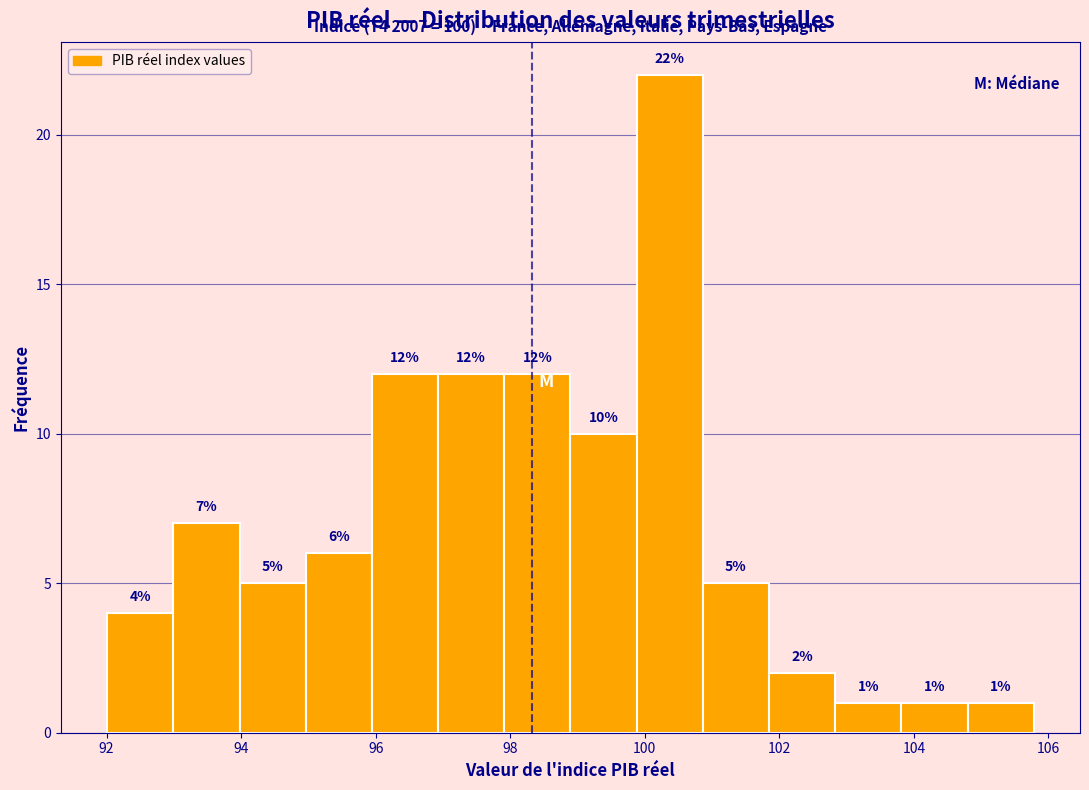

Reading left to right, transcribe this chart: for each bar, give the range it covers on the x-axis and its height. The bar edges are not printed on the chart, so give them approximately, as read against the axis.

92.0 to 93.0: 4
93.0 to 94.0: 7
94.0 to 95.0: 5
95.0 to 96.0: 6
96.0 to 97.0: 12
97.0 to 98.0: 12
98.0 to 98.8: 12
98.8 to 99.8: 10
99.8 to 100.8: 22
100.8 to 101.8: 5
101.8 to 102.8: 2
102.8 to 103.8: 1
103.8 to 104.8: 1
104.8 to 105.8: 1